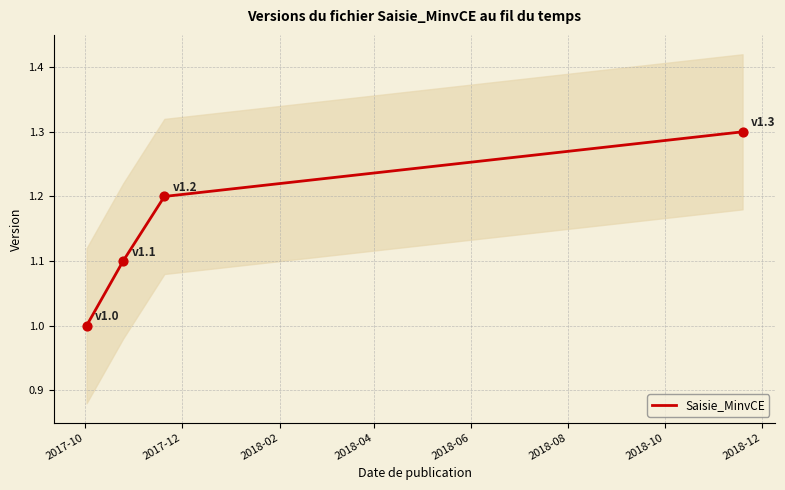

True or false: Saisie_MinvCE has more than 0 interior local peaks.

False